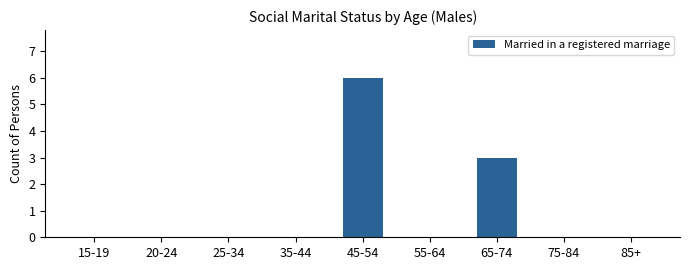

Which label corresponds to the largest value in the chart?

45-54